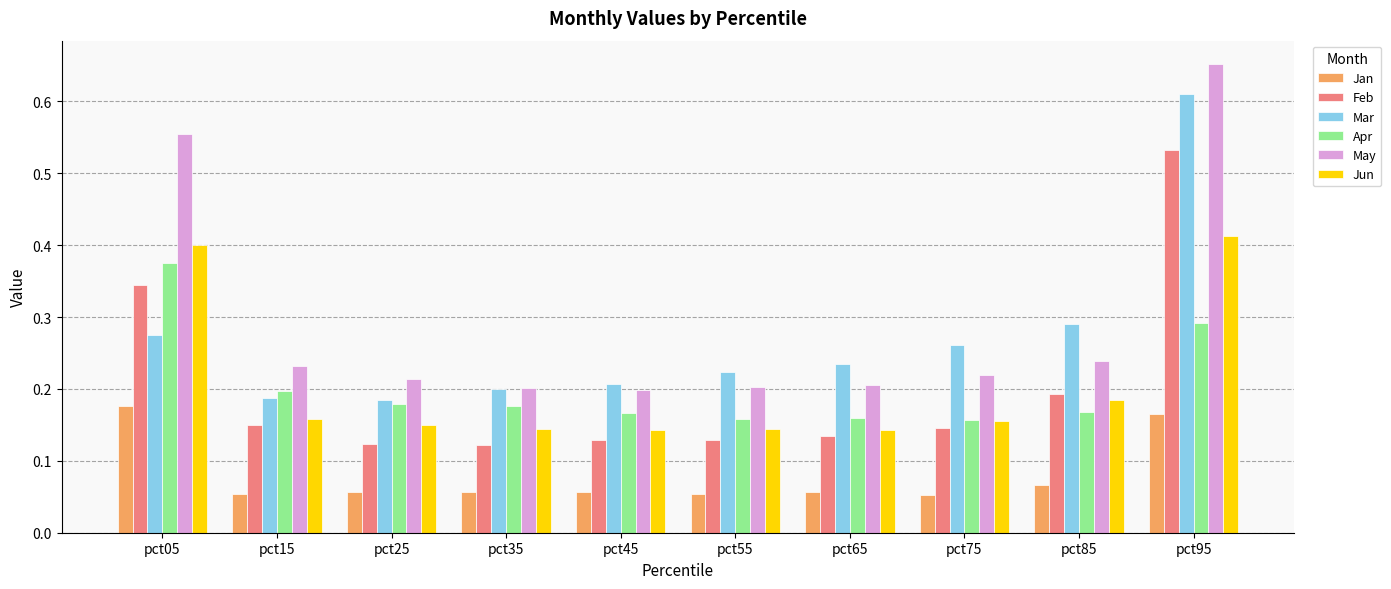

Is it true that Jan equals 0.0 at pct85?

False